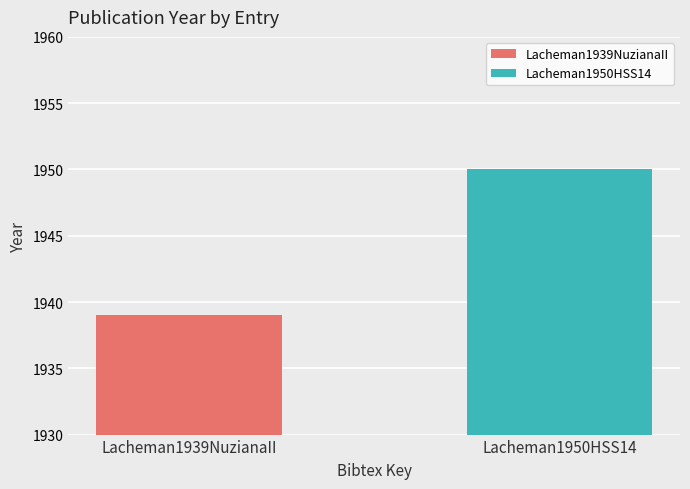

What is the ratio of the value at Lacheman1950HSS14 to the value at Lacheman1939NuzianaII?

1.0